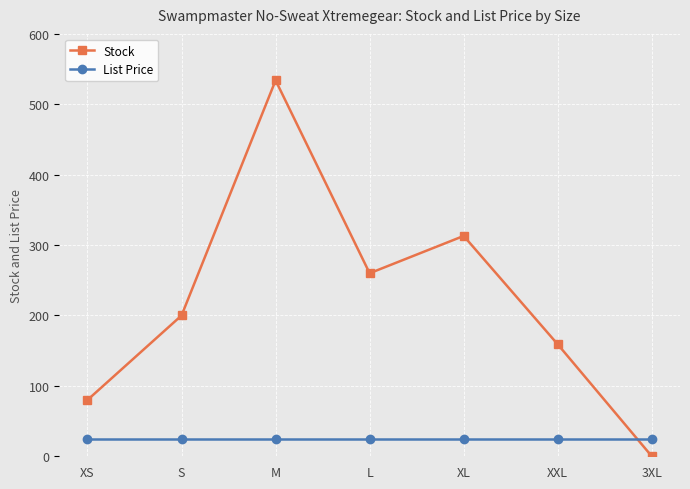

Rank the categories by Stock value from highest to lowest.

M, XL, L, S, XXL, XS, 3XL